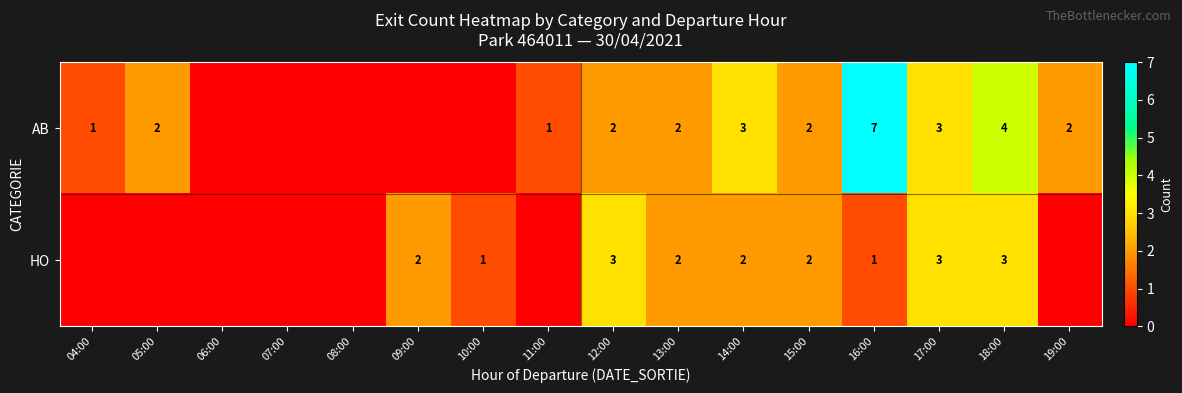

What is the maximum value shown in the chart?

7